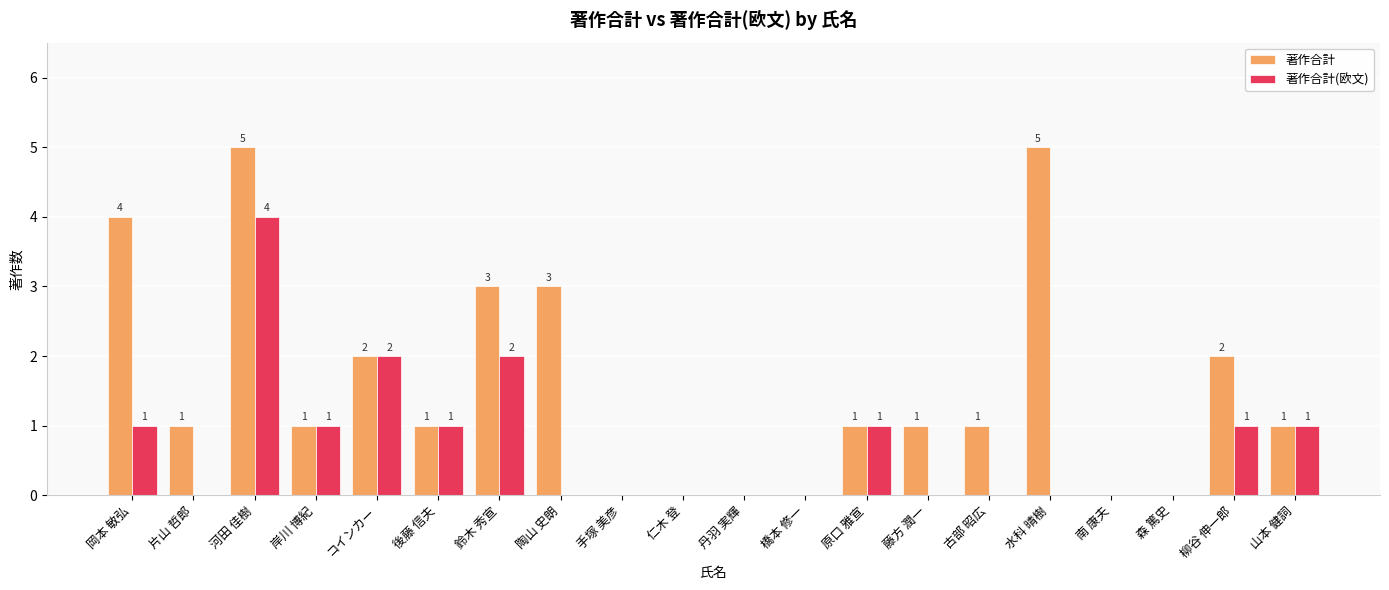

Which series has the largest range (max minus min)?

著作合計